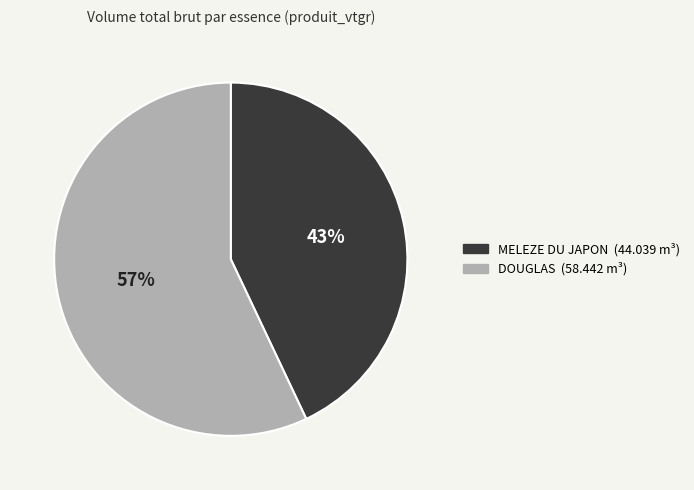

To the nearest percent, what is the average slice percentage?

50%